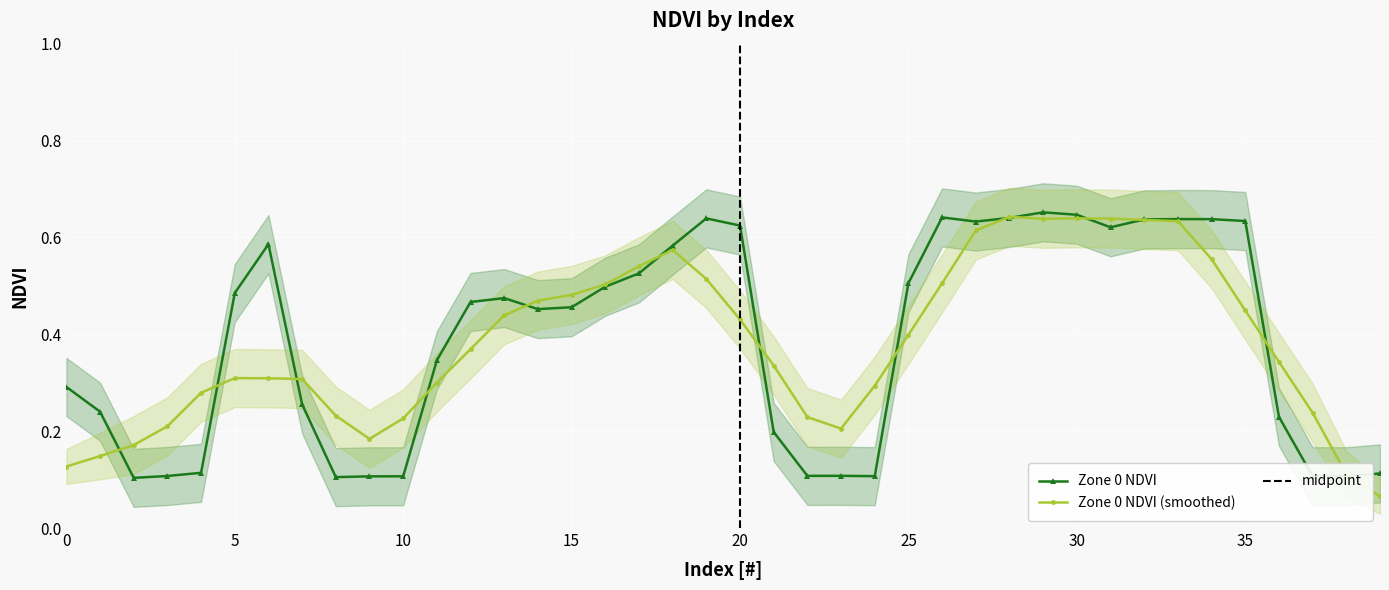

What is the value of the Zone 0 point at the 35th from the left?

0.6